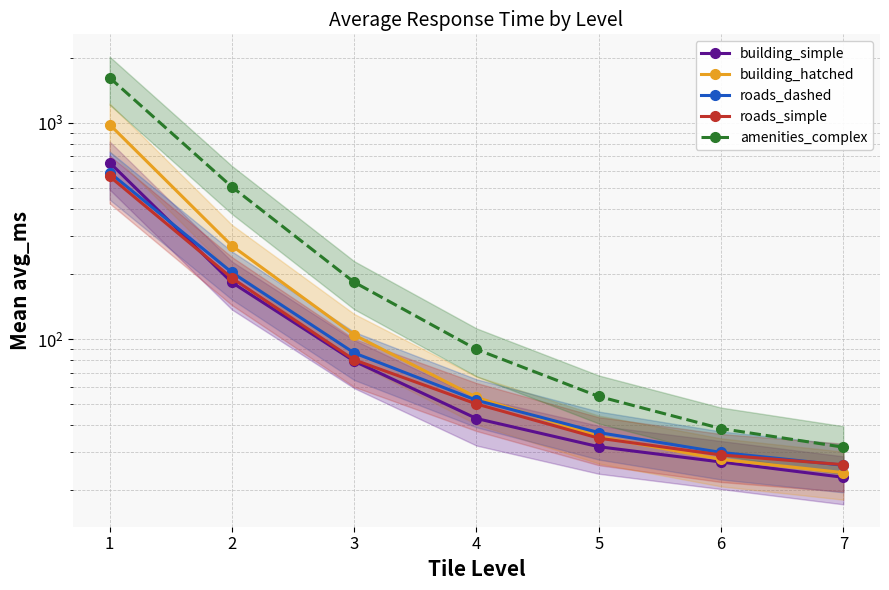

Reading left to right, transcribe all the data shown in this chart.

building_simple: 654.7	182.7	79.1	43.0	31.8	27.0	23.0
building_hatched: 981.2	270.0	104.6	53.8	35.5	27.8	24.1
roads_dashed: 588.3	203.4	86.3	52.2	37.0	29.9	26.1
roads_simple: 564.9	191.5	80.2	50.1	34.9	29.1	26.3
amenities_complex: 1615.1	505.1	183.2	89.7	54.3	38.6	31.7